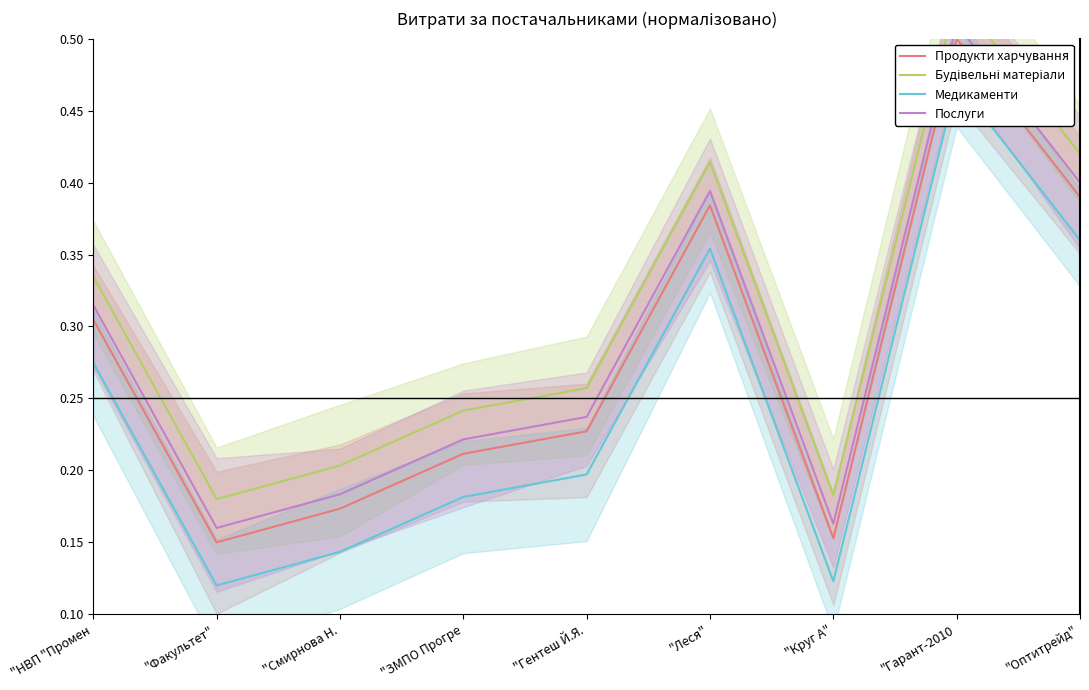

What is the total value across all series at "НВП "Промен?

1.2